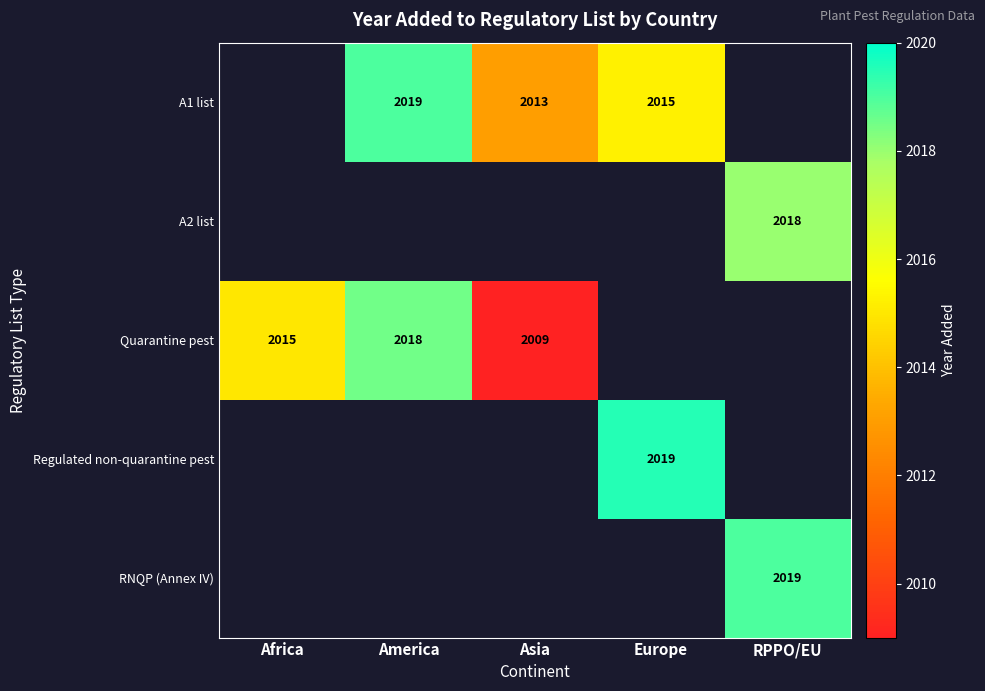

The A1 list series shows 2015 at Europe. True or false?

True